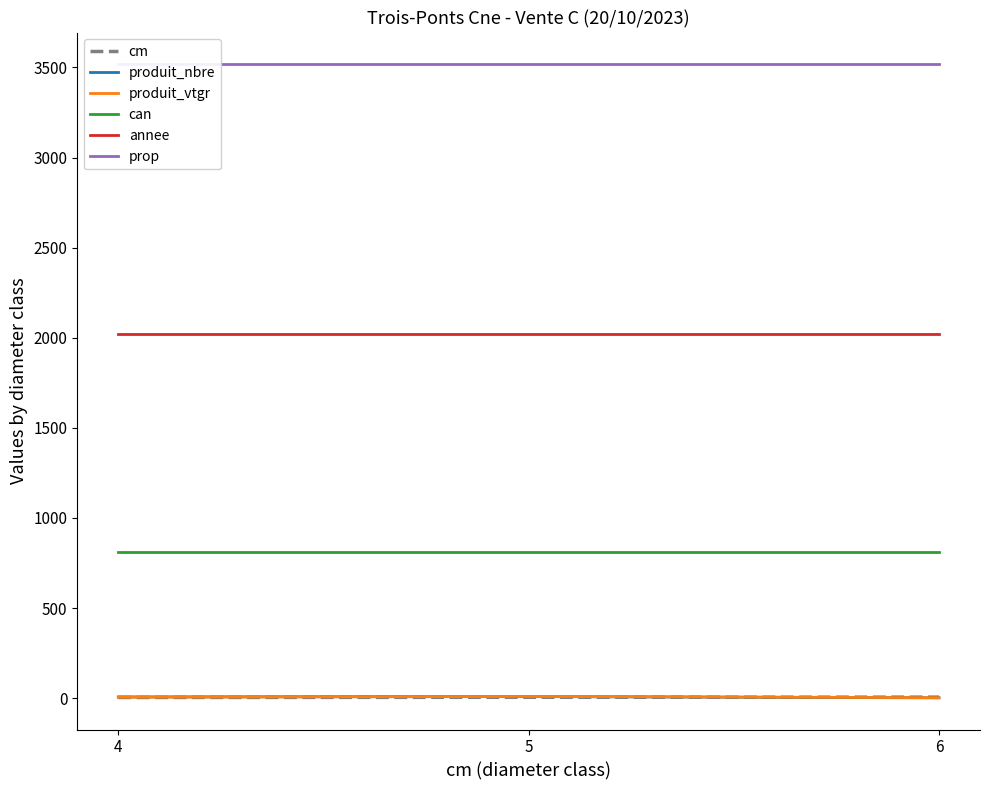

The value of cm at 4 is 2.0. True or false?

False